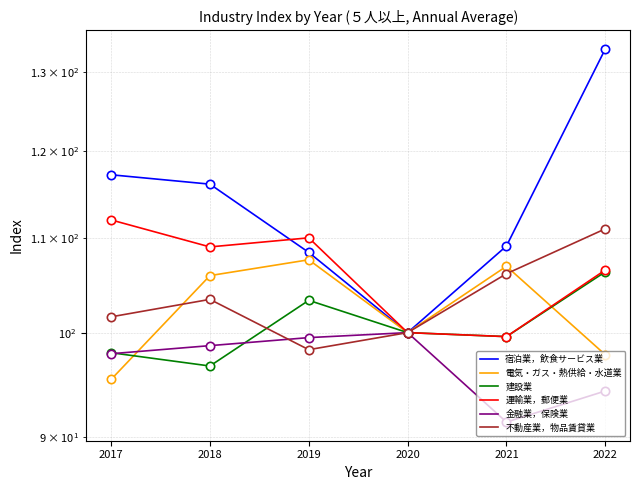

What is the minimum value for 不動産業，物品賃貸業?

98.3